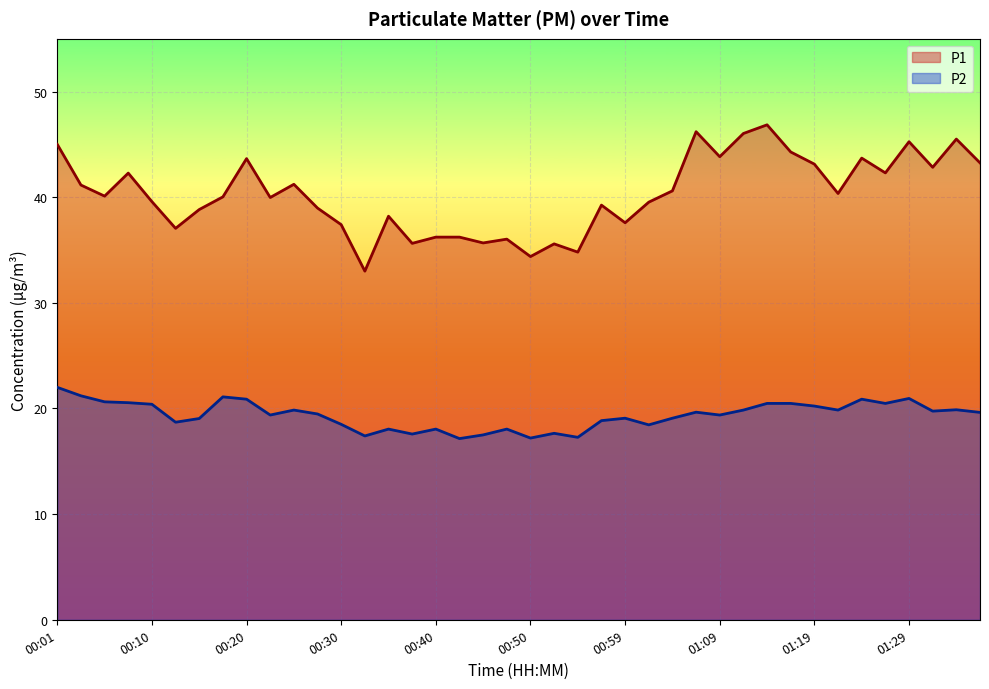

How many interior local peaks does the P1 series have?

12